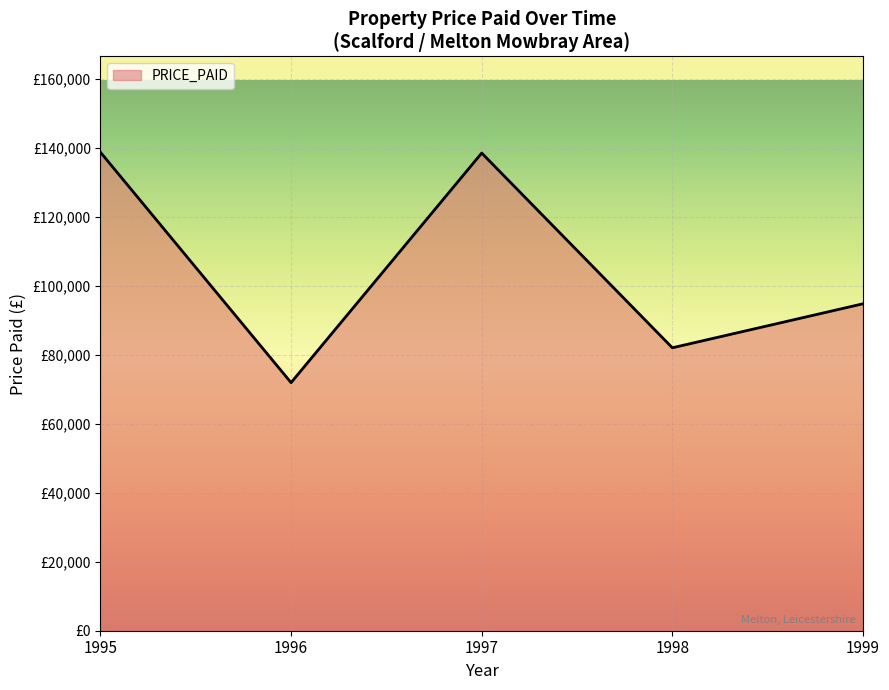

Which label corresponds to the smallest value in the chart?

1996